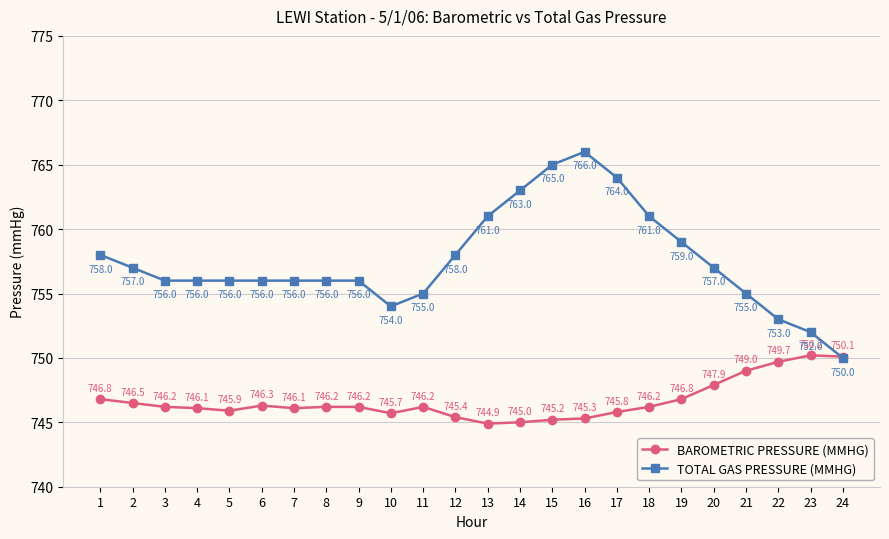

Reading left to right, list all the values displayed in this chart.

BAROMETRIC PRESSURE (MMHG): 1=746.8	2=746.5	3=746.2	4=746.1	5=745.9	6=746.3	7=746.1	8=746.2	9=746.2	10=745.7	11=746.2	12=745.4	13=744.9	14=745.0	15=745.2	16=745.3	17=745.8	18=746.2	19=746.8	20=747.9	21=749.0	22=749.7	23=750.2	24=750.1
TOTAL GAS PRESSURE (MMHG): 1=758.0	2=757.0	3=756.0	4=756.0	5=756.0	6=756.0	7=756.0	8=756.0	9=756.0	10=754.0	11=755.0	12=758.0	13=761.0	14=763.0	15=765.0	16=766.0	17=764.0	18=761.0	19=759.0	20=757.0	21=755.0	22=753.0	23=752.0	24=750.0